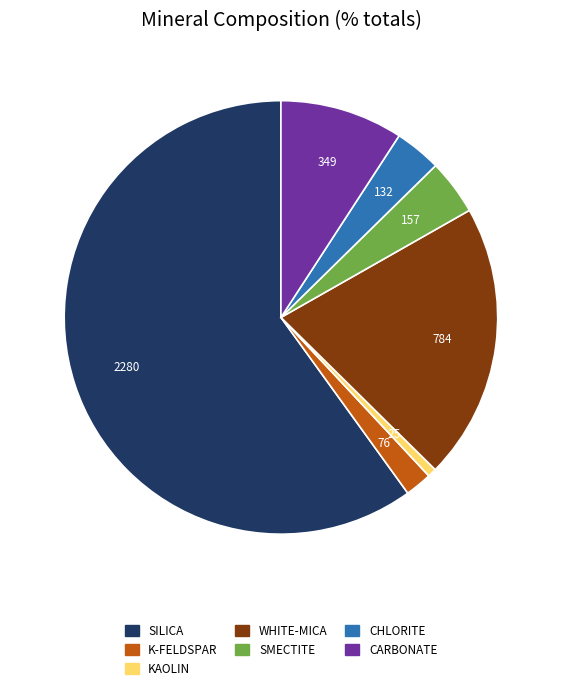

True or false: SILICA accounts for 54% of the total.

False